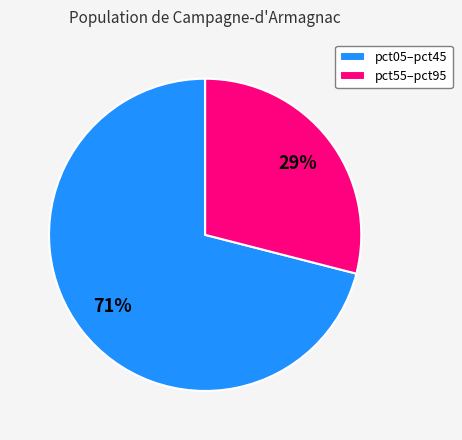

Count the number of slices in the pie.

2